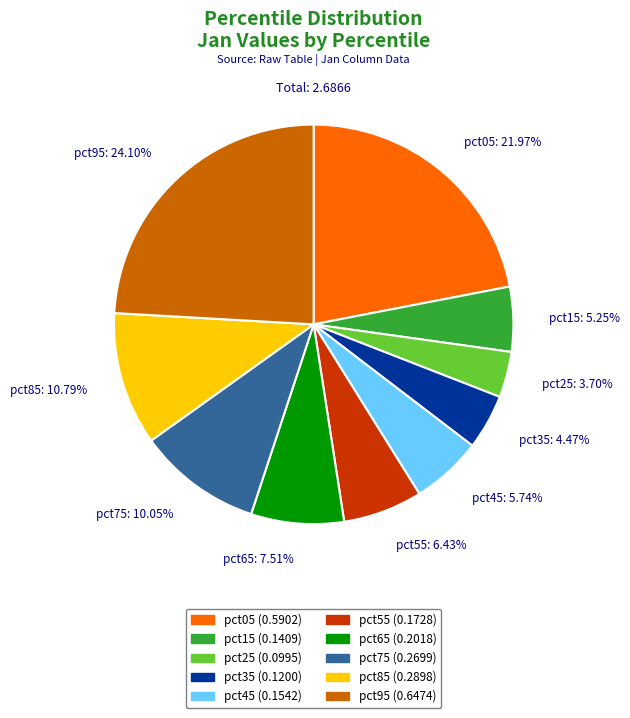

Which slice is the smallest?

pct25